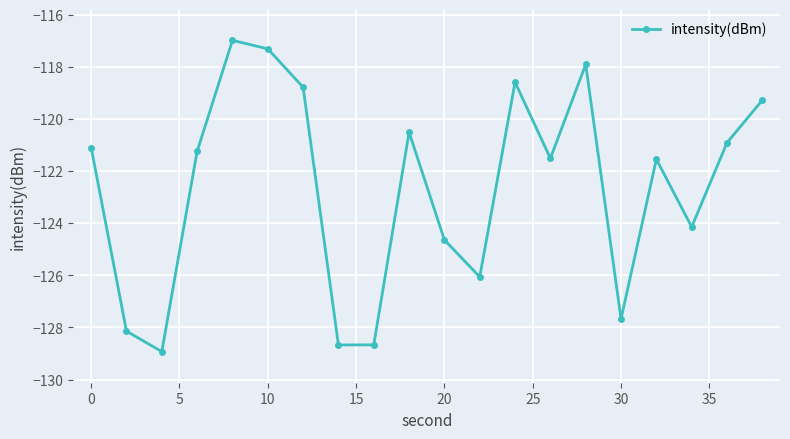

What is the maximum value shown in the chart?

-117.0